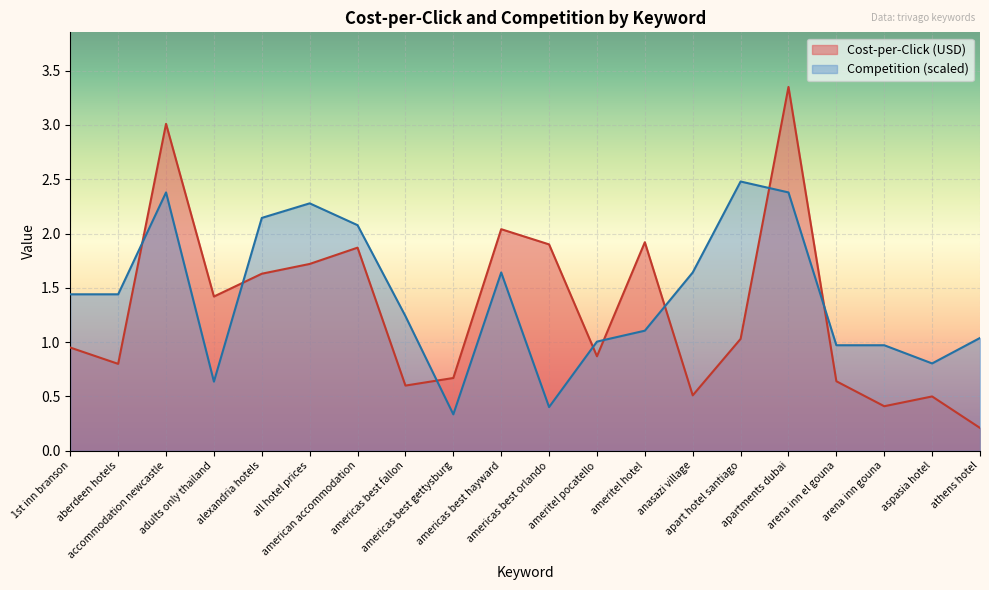

Which category has the highest value across all series?

apartments dubai